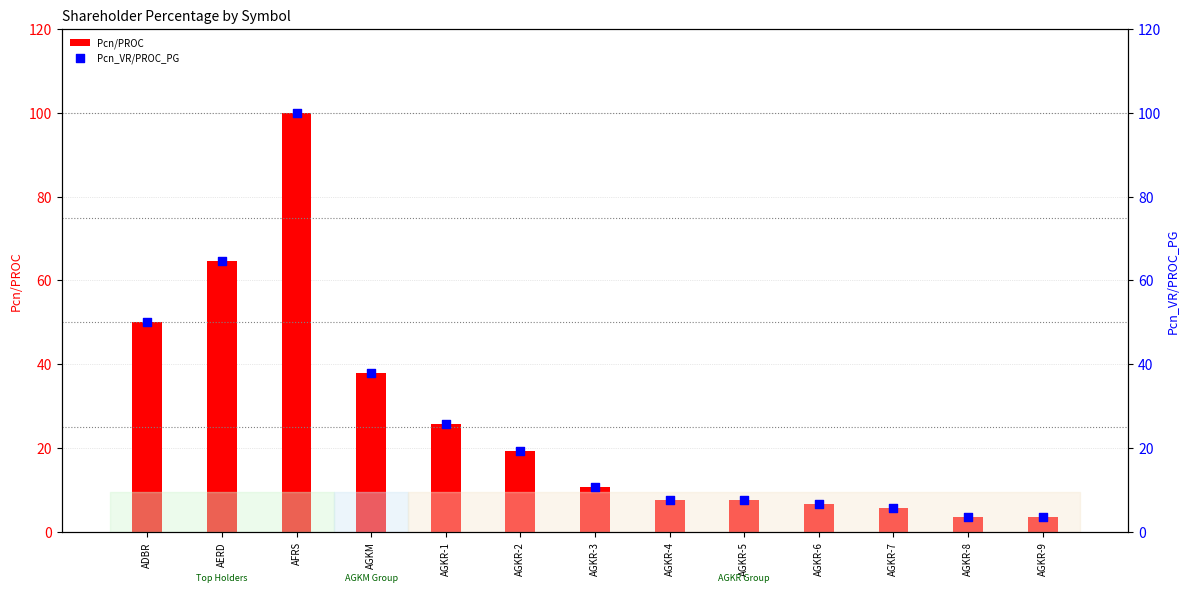

Which series contains the highest Y value?

Pcn/PROC